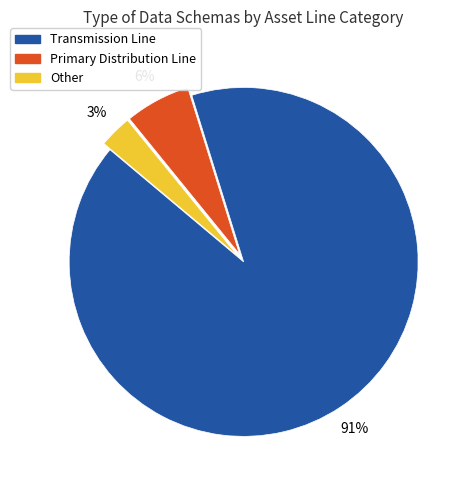

Between Transmission Line and Other, which is larger?

Transmission Line